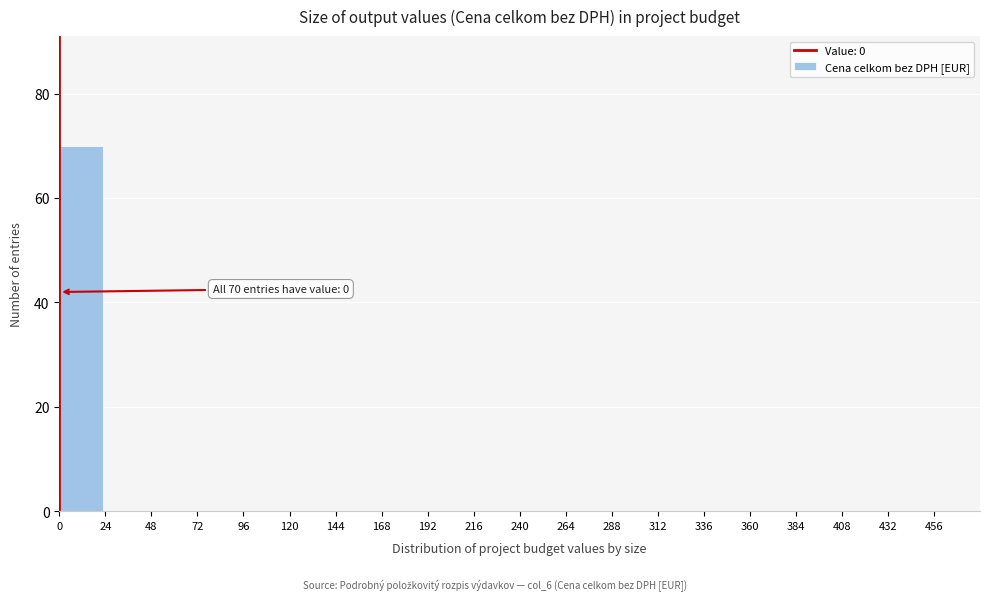

Over which range of the x-axis is the bar tallest?

0 to 24